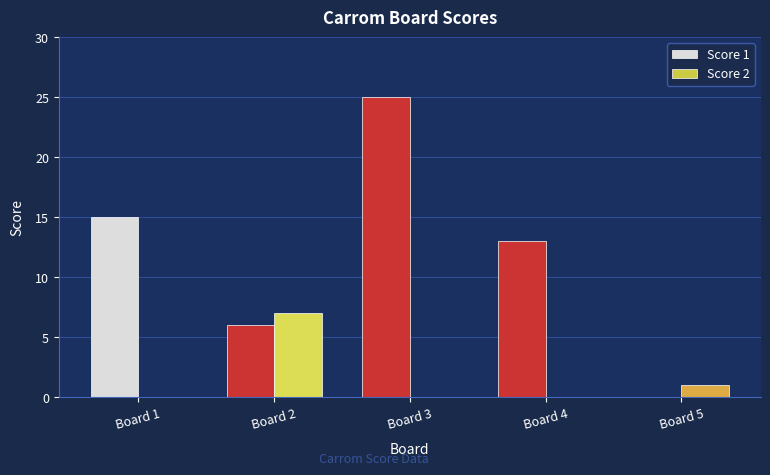

What is the difference between the Score 2 values at Board 5 and Board 2?

6